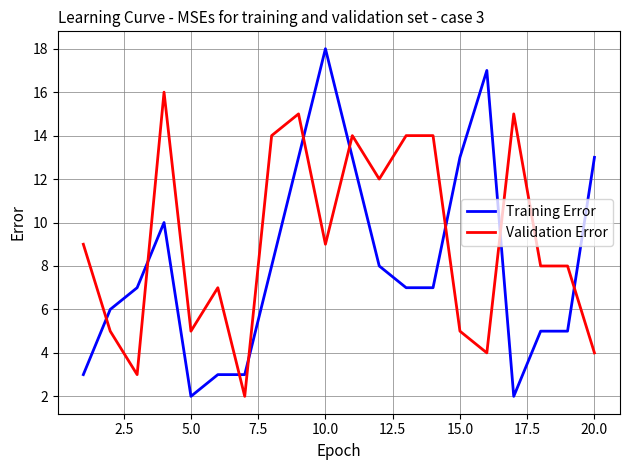

True or false: Training Error and Validation Error intersect in this chart.

True